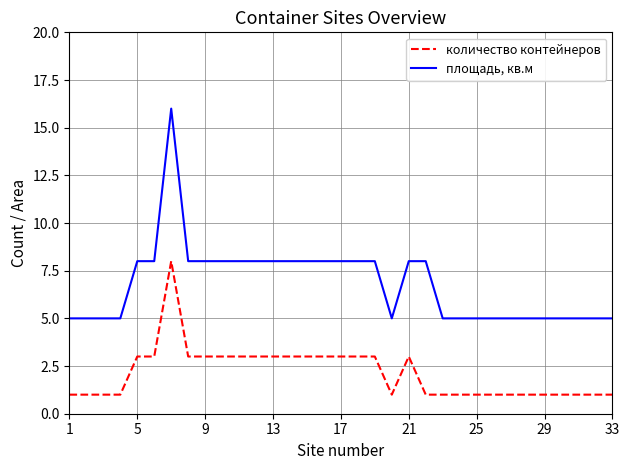

True or false: количество контейнеров and площадь, кв.м cross at least once.

False